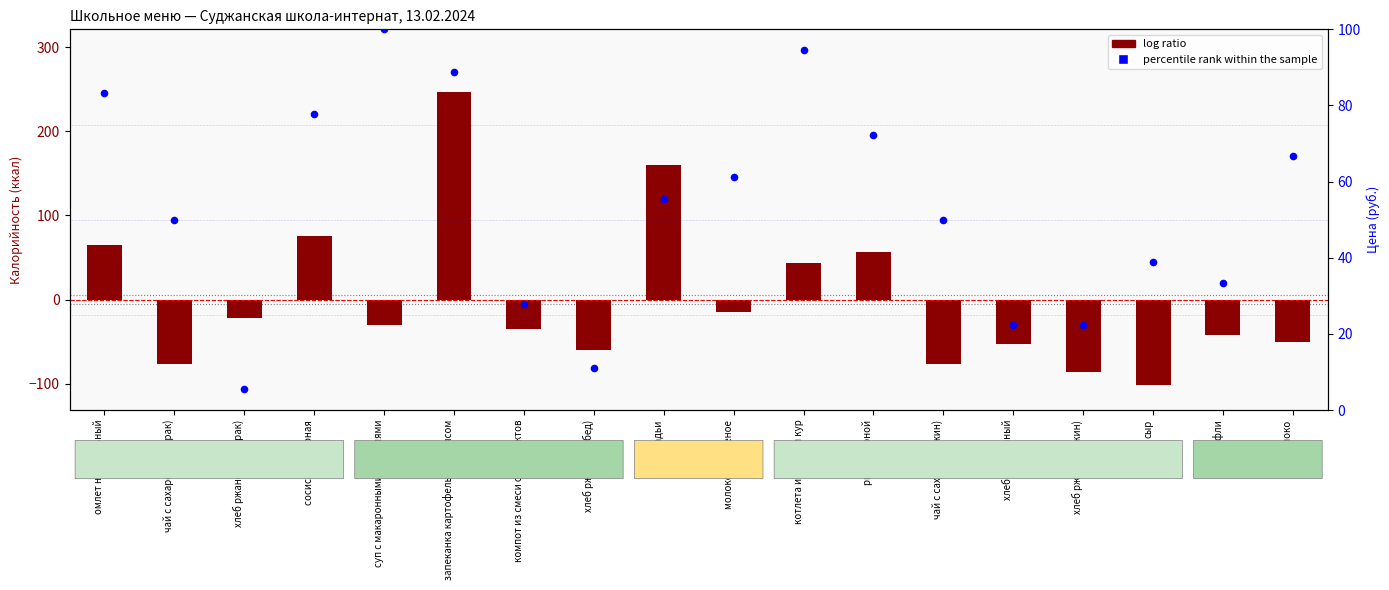

At how many categories does at least one series exceed -93?

18